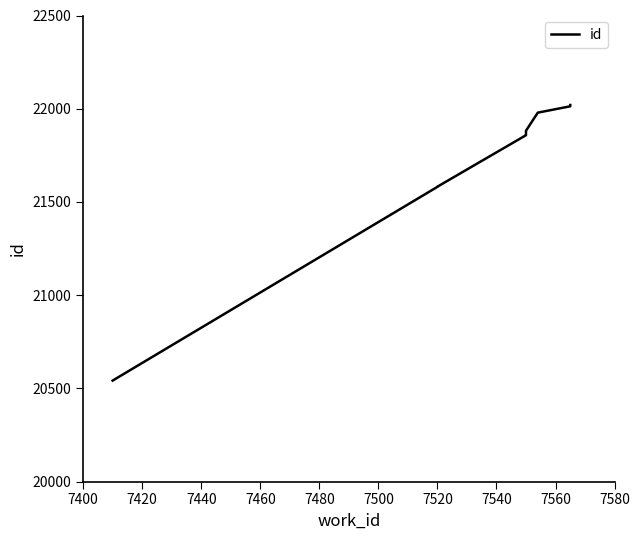

How many data points does each series have?

10